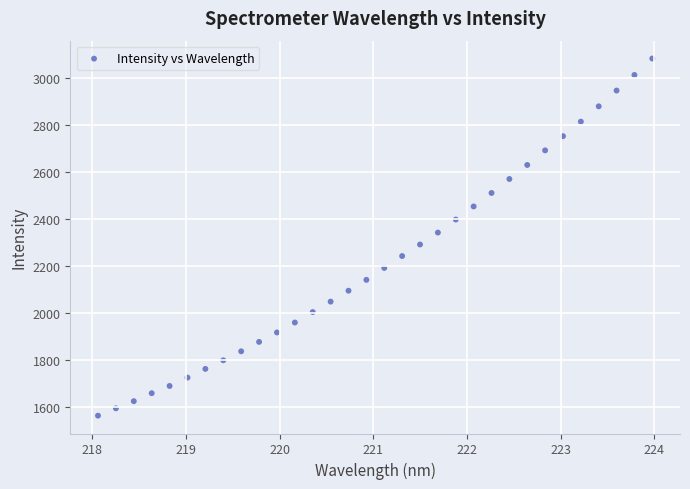

What is the range of Y values (max minus min)?

1516.7